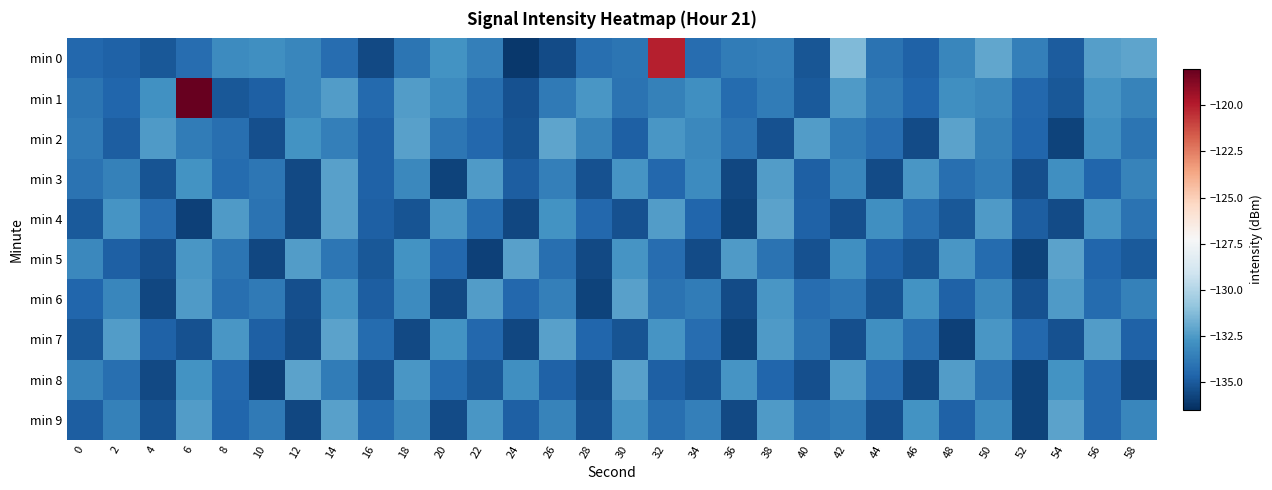

At which category is the sum across all series the highest?

6